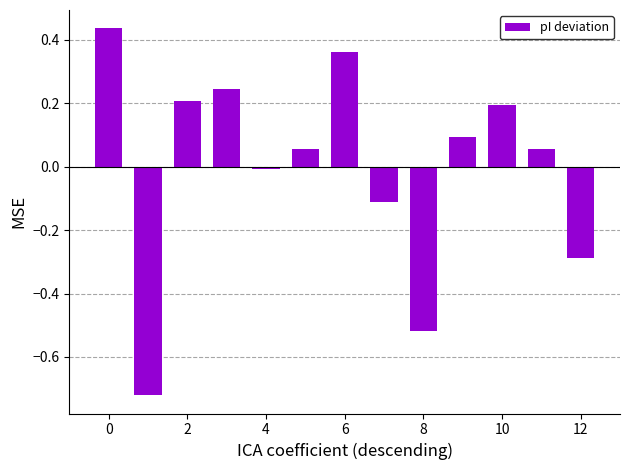

What is the difference between the maximum and minimum values?

1.2